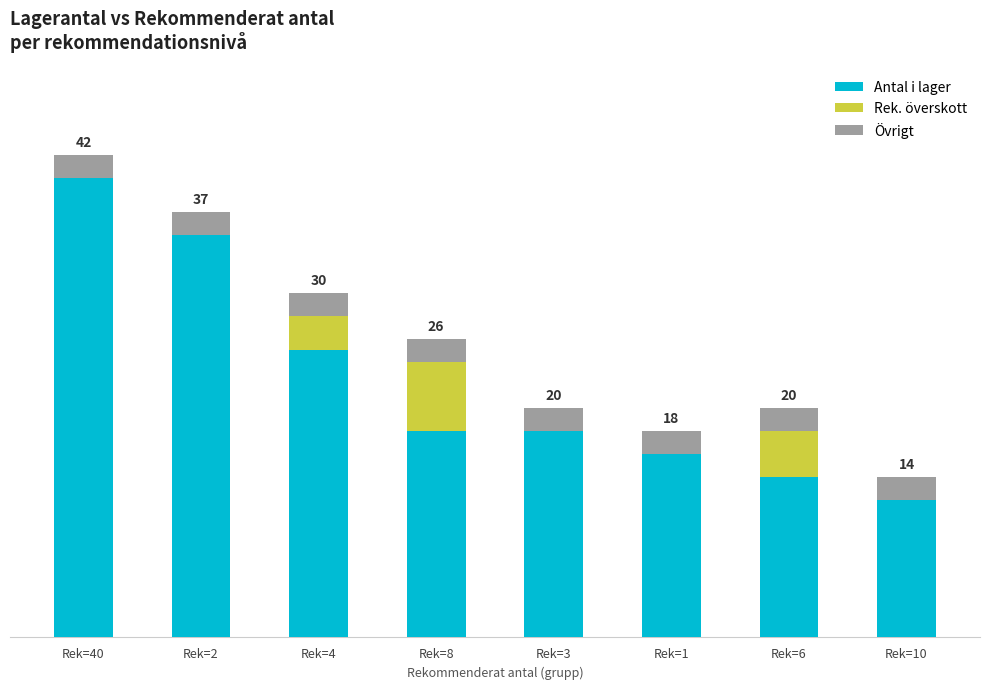

What is the difference between the maximum and minimum values in the Antal i lager series?

28